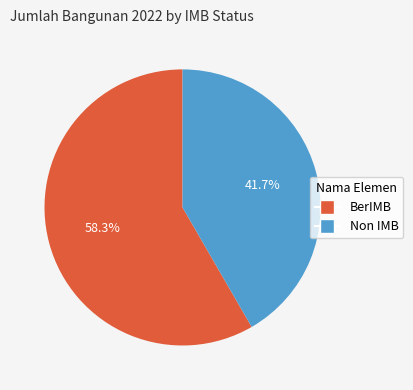

Which category has the smallest portion of the pie?

Non IMB